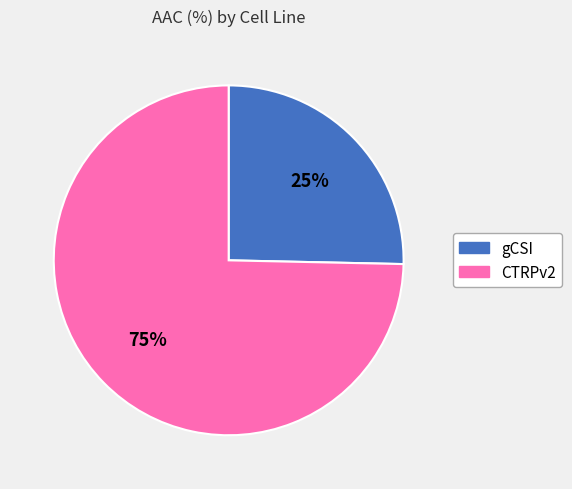

How many slices are in this pie chart?

2